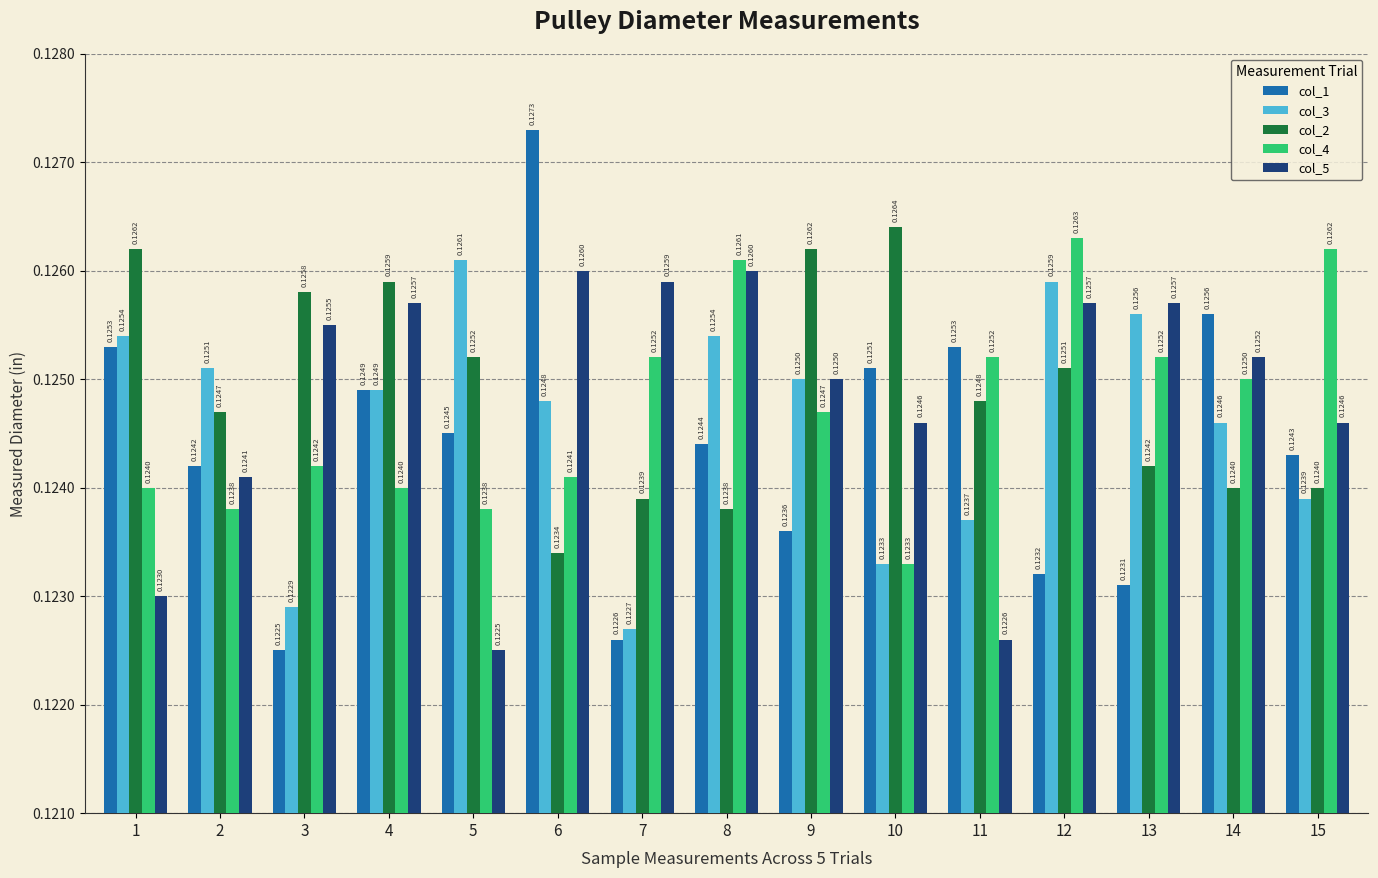

Which series has the widest spread of values?

col_1